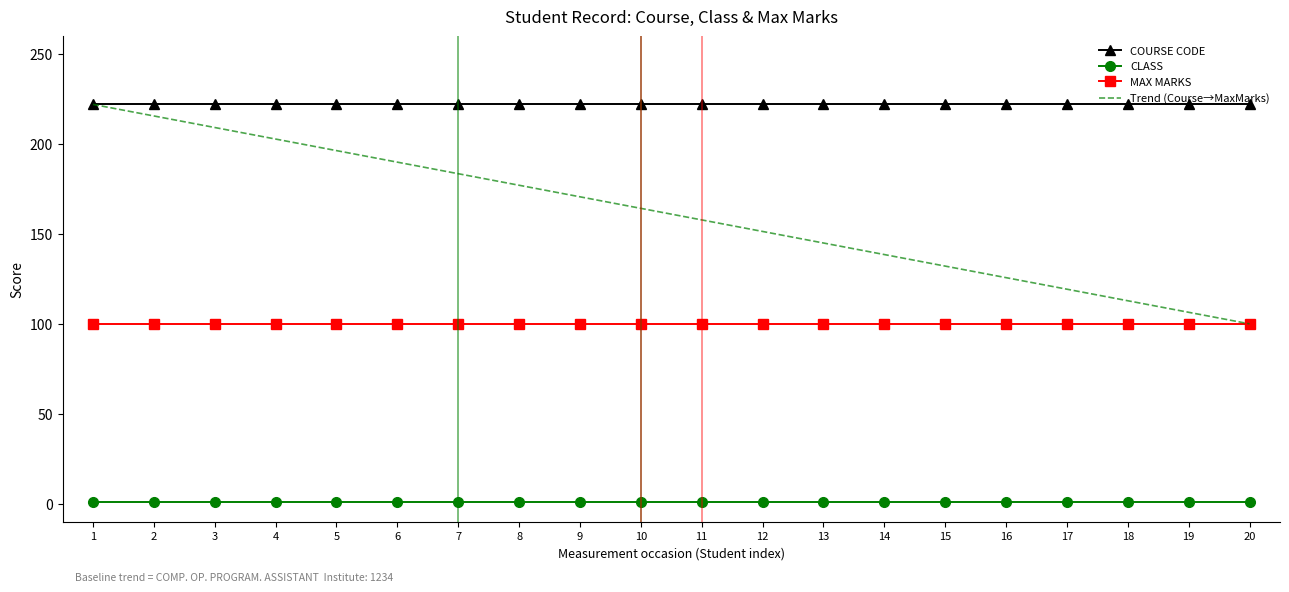

What is the maximum value shown in the chart?

222